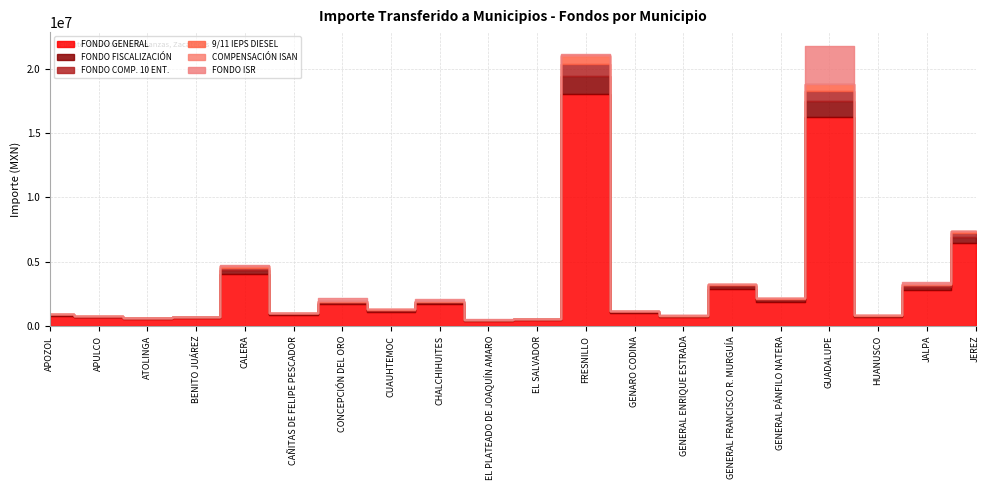

Rank the series by their maximum value, from lowest to highest.

COMPENSACIÓN ISAN, 9/11 IEPS DIESEL, FONDO COMP. 10 ENT., FONDO FISCALIZACIÓN, FONDO ISR, FONDO GENERAL